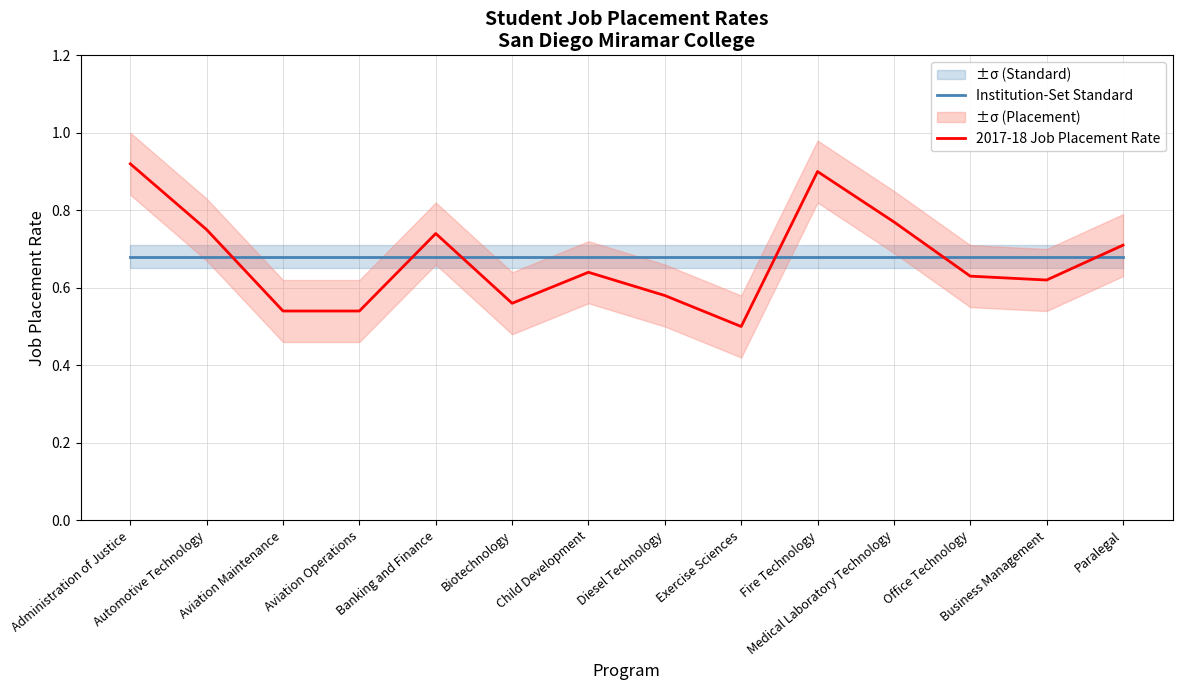

What is the average value of the 2017-18 Job Placement Rate series?

0.7